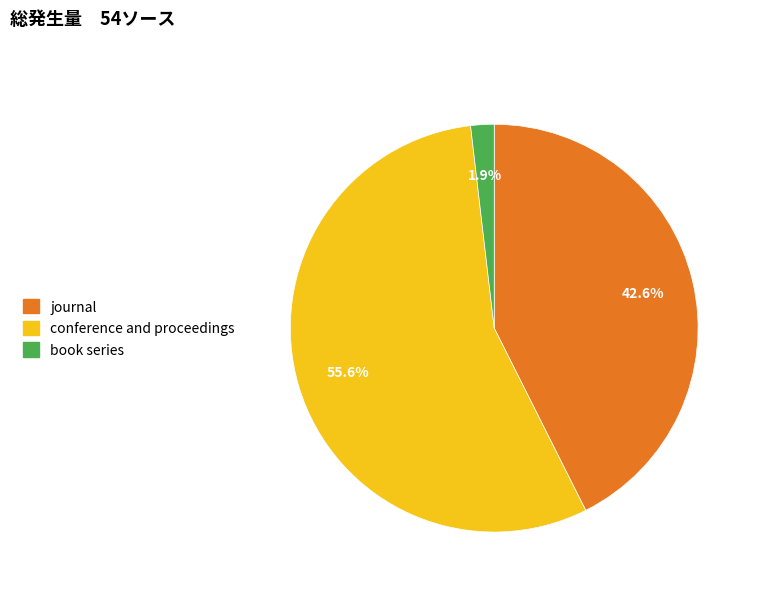

Do book series and journal together represent more than half of the pie?

No